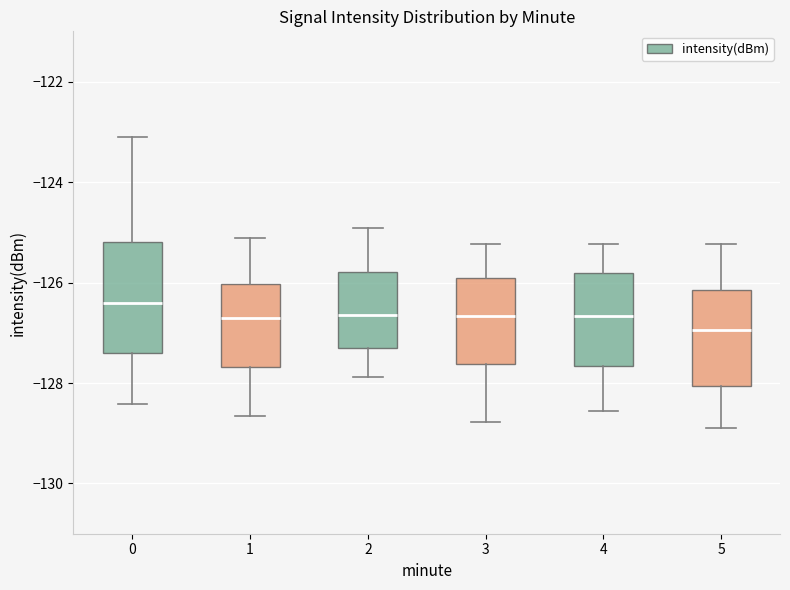

Which box's median line is the highest?

0